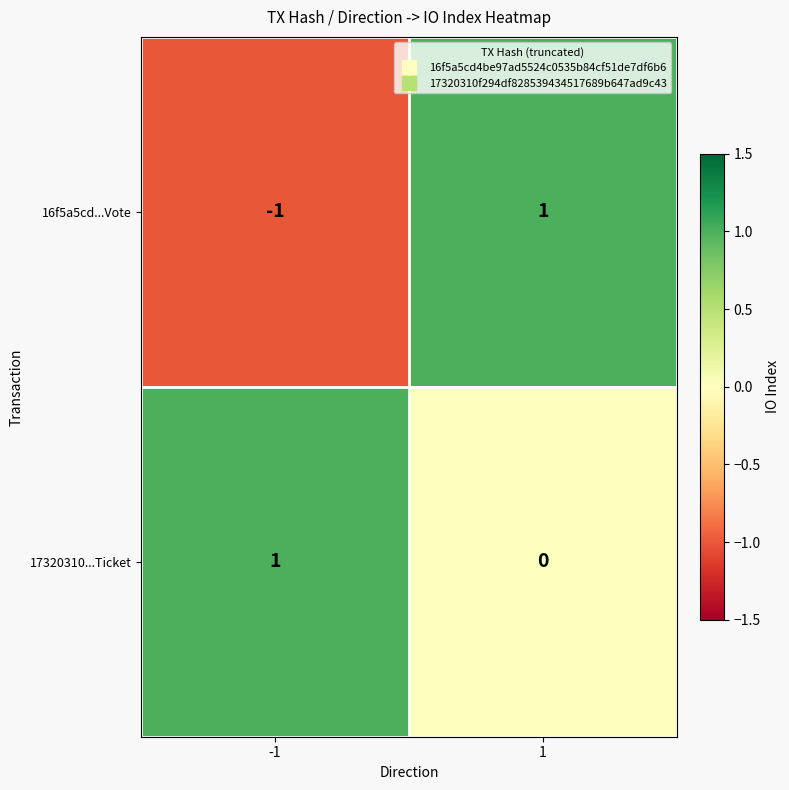

The value of 17320310...Ticket at 1 is 1. True or false?

False